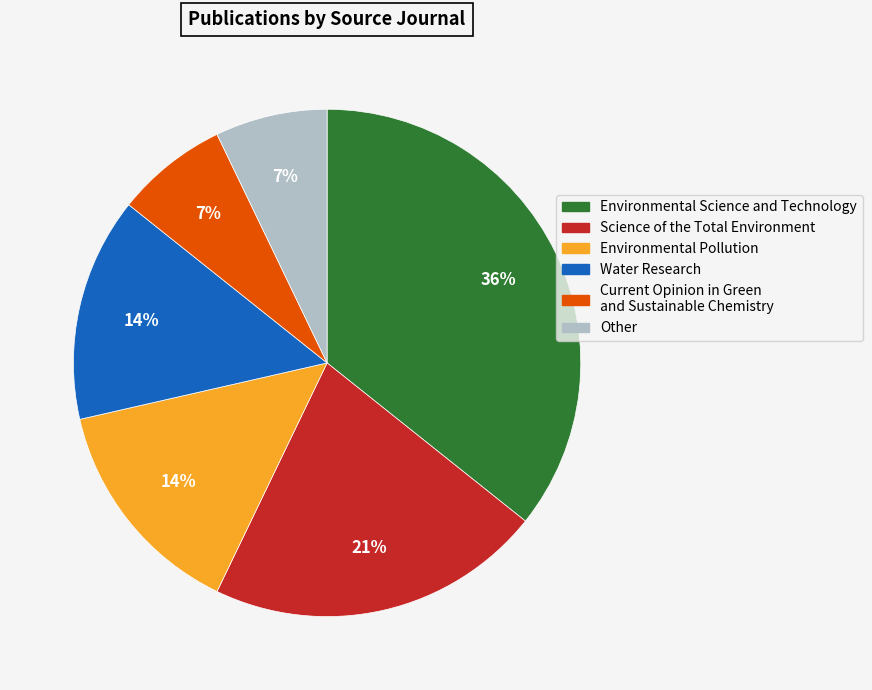

To the nearest percent, what percentage of the pie is Water Research?

14%